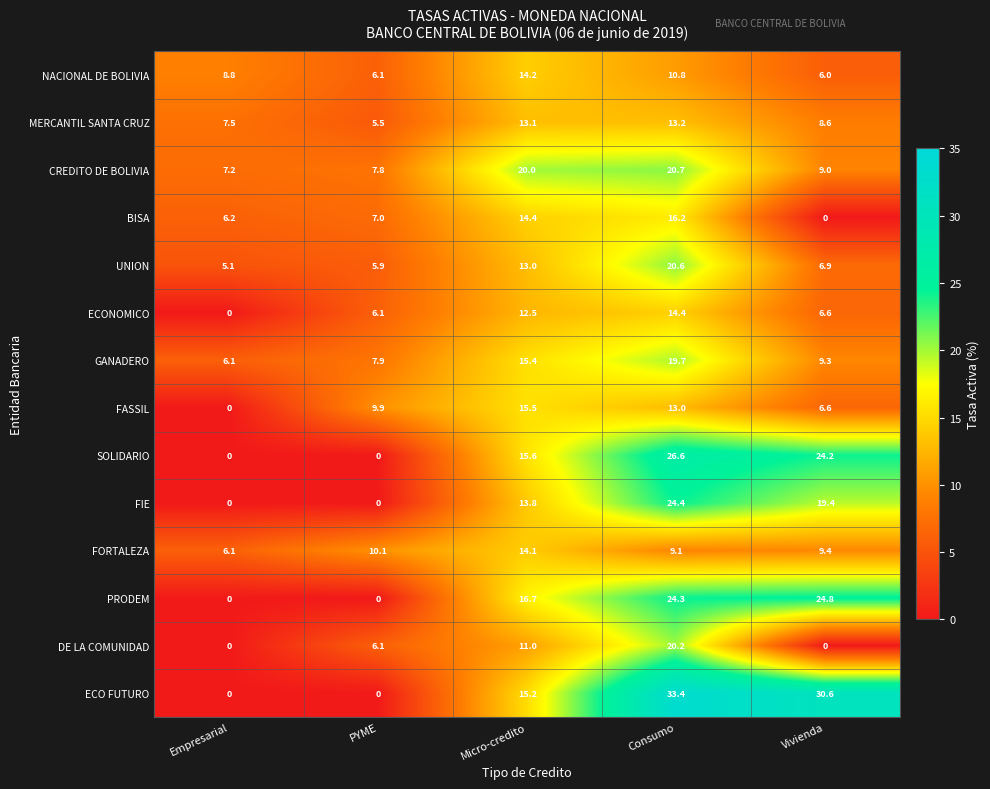

At which label is ECO FUTURO closest to 16?

Micro-credito